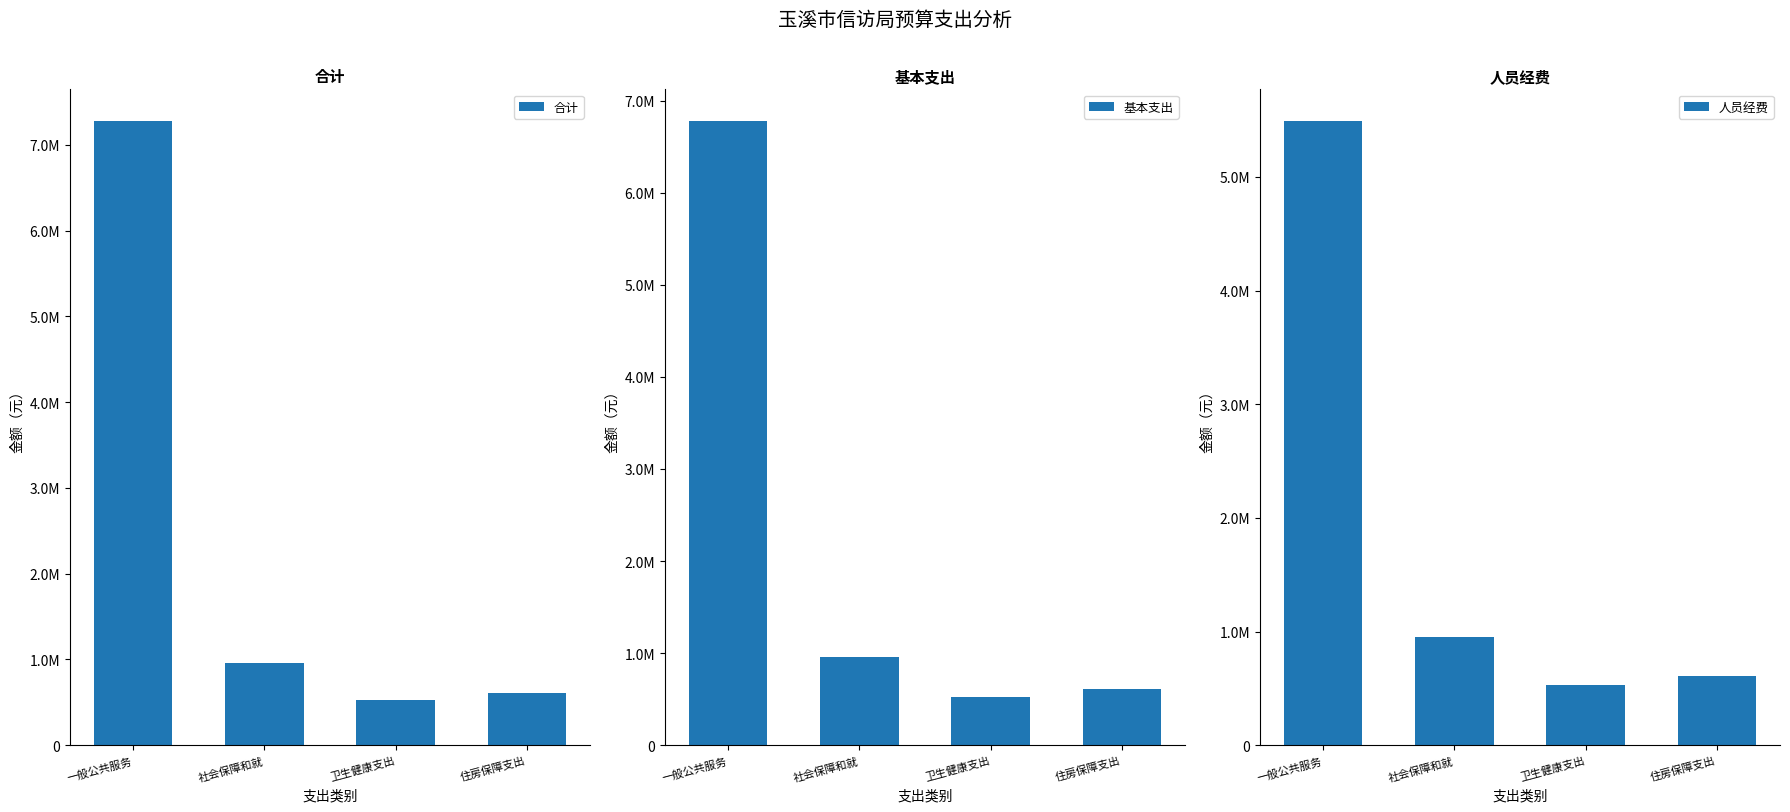

Which category has the highest value in the 合计 series?

一般公共服务